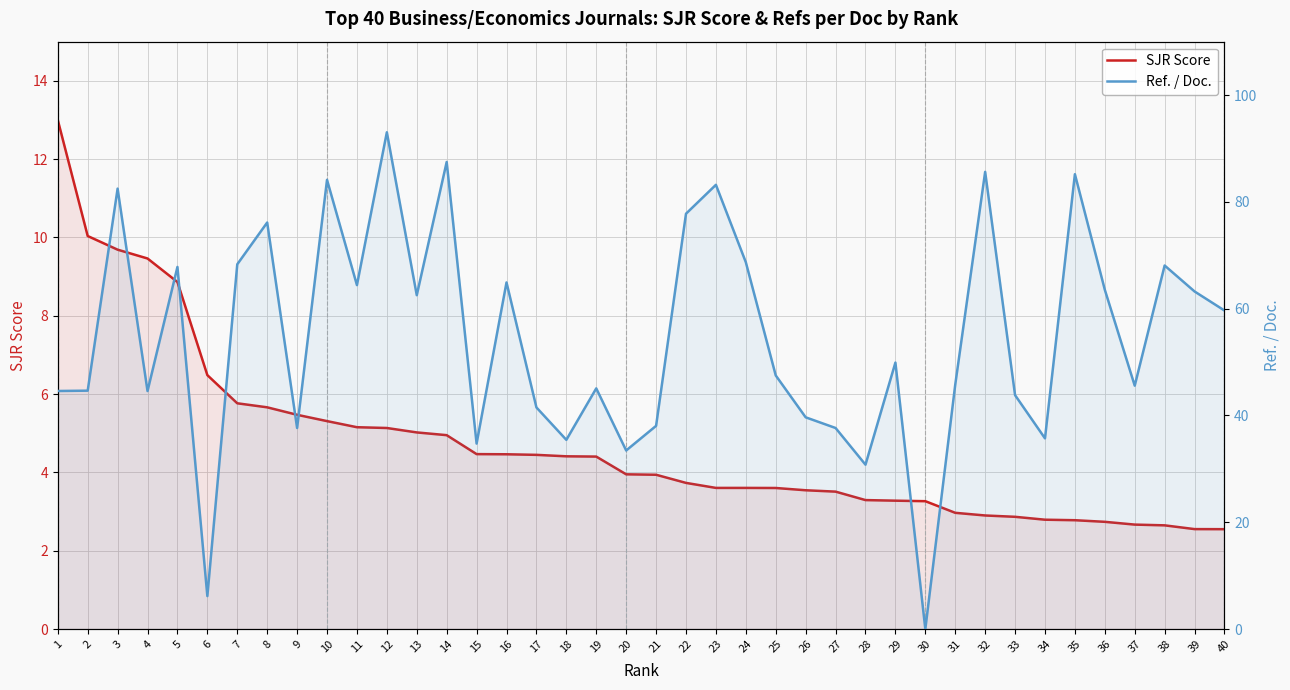

Which has a higher value, 12 or 15?

12